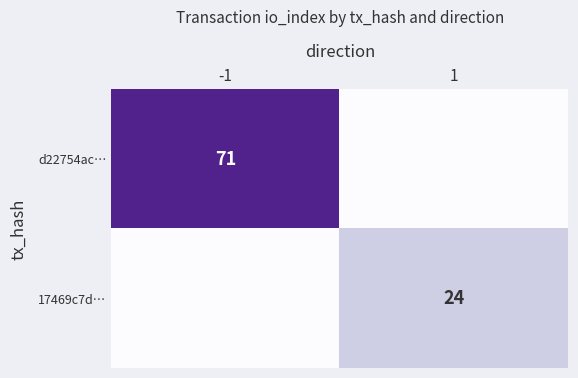

Is it true that d22754ac… equals 127 at -1?

False